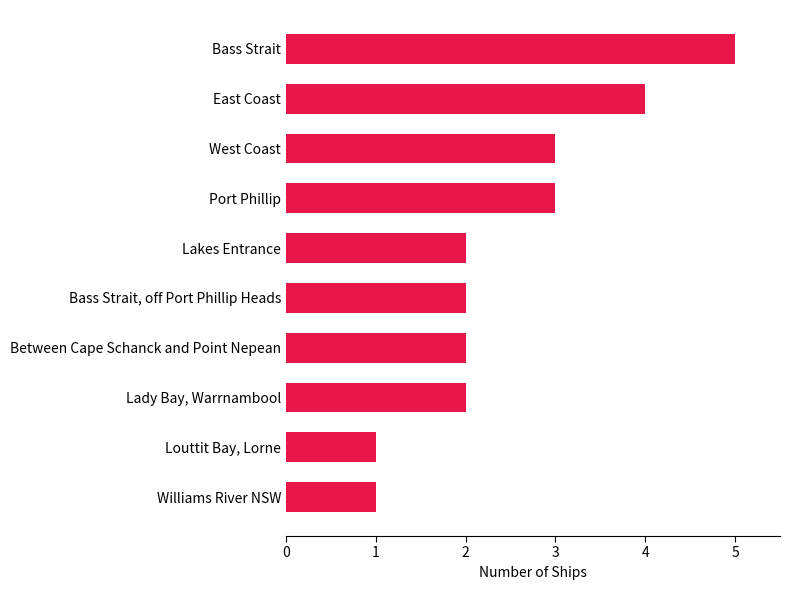

The chart shows a value of 3 at Lady Bay, Warrnambool. True or false?

False